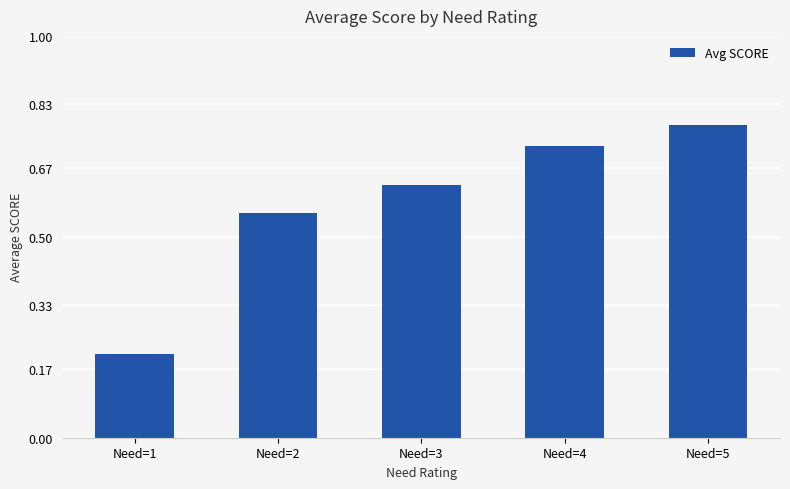

Rank the categories by value from highest to lowest.

Need=5, Need=4, Need=3, Need=2, Need=1